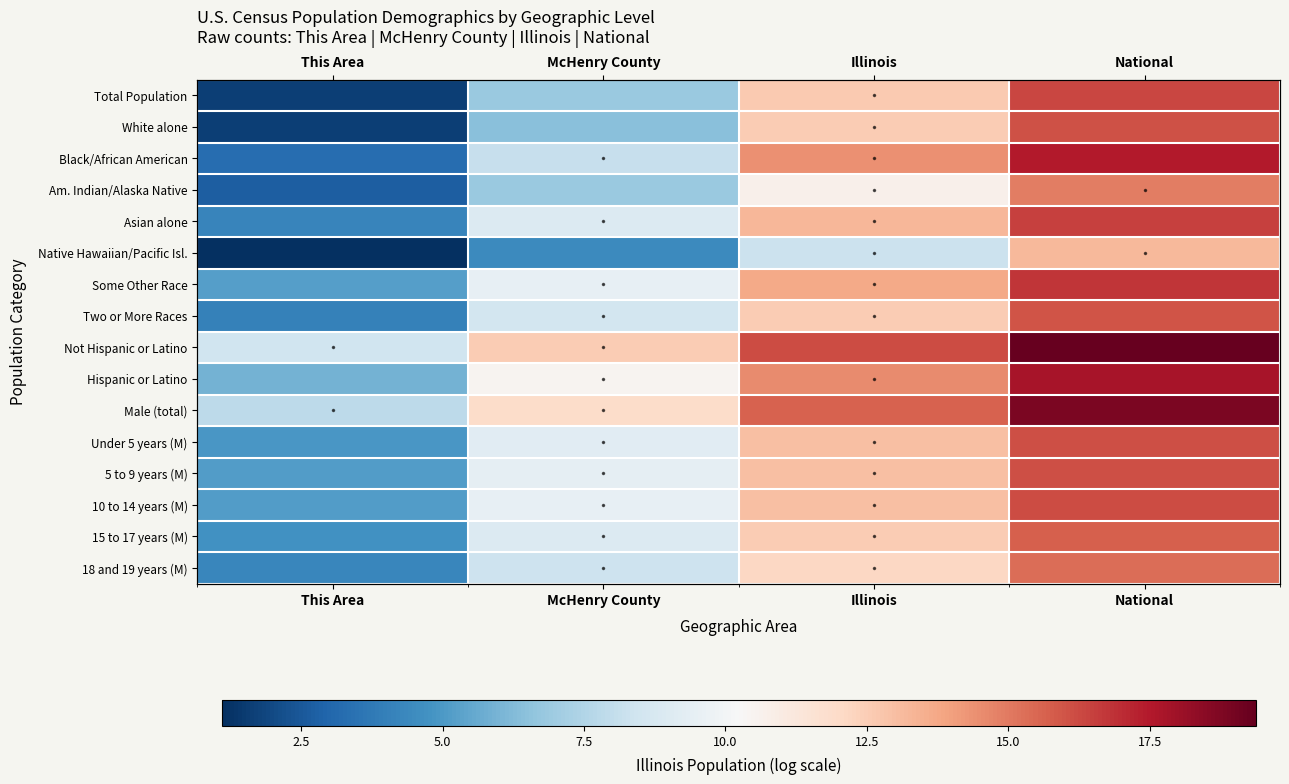

Count the number of categories in the chart.

4